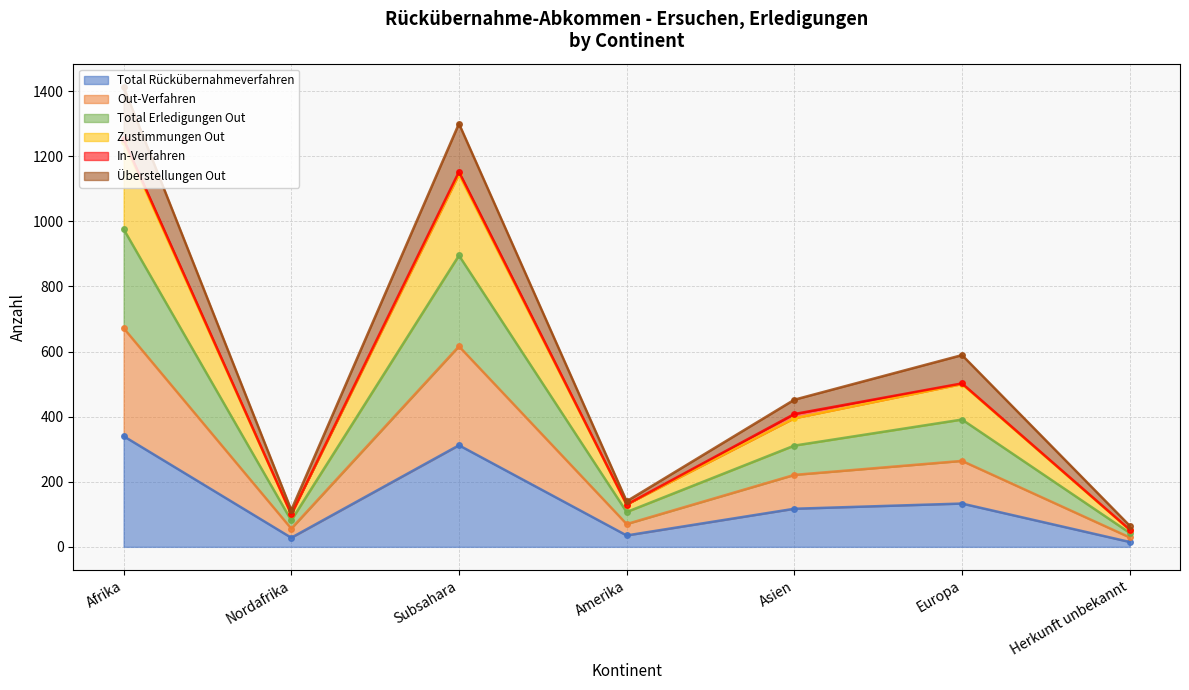

True or false: Total Rückübernahmeverfahren has a value of 312 at Subsahara.

True